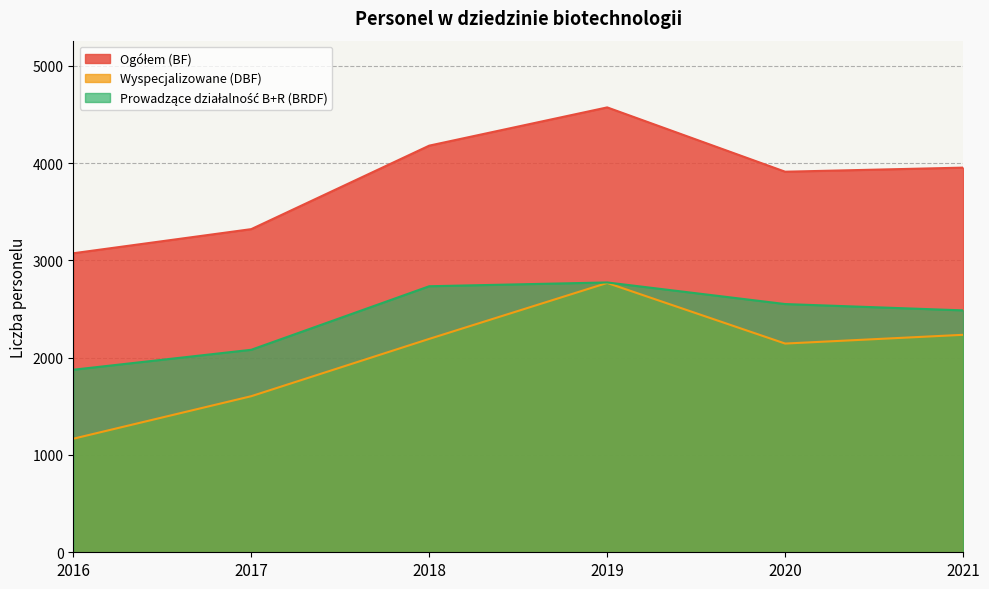

List the labels in order of Ogółem (BF) value, smallest first.

2016, 2017, 2020, 2021, 2018, 2019